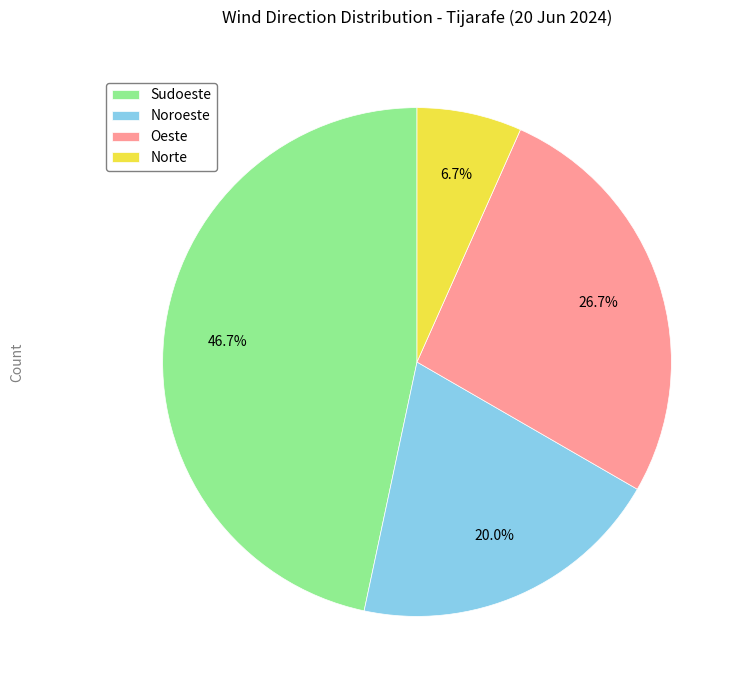

Which slice is the smallest?

Norte